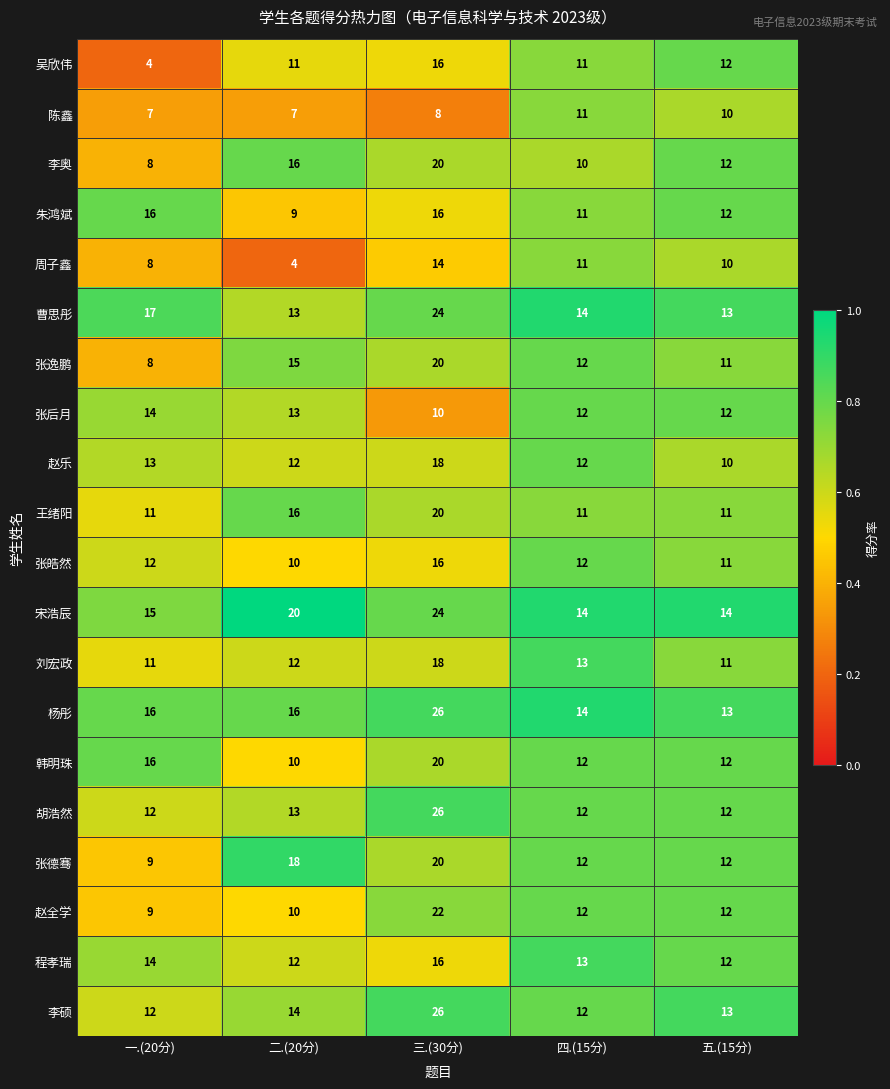

What is the difference between the maximum and second lowest values in the 宋浩辰 series?

10